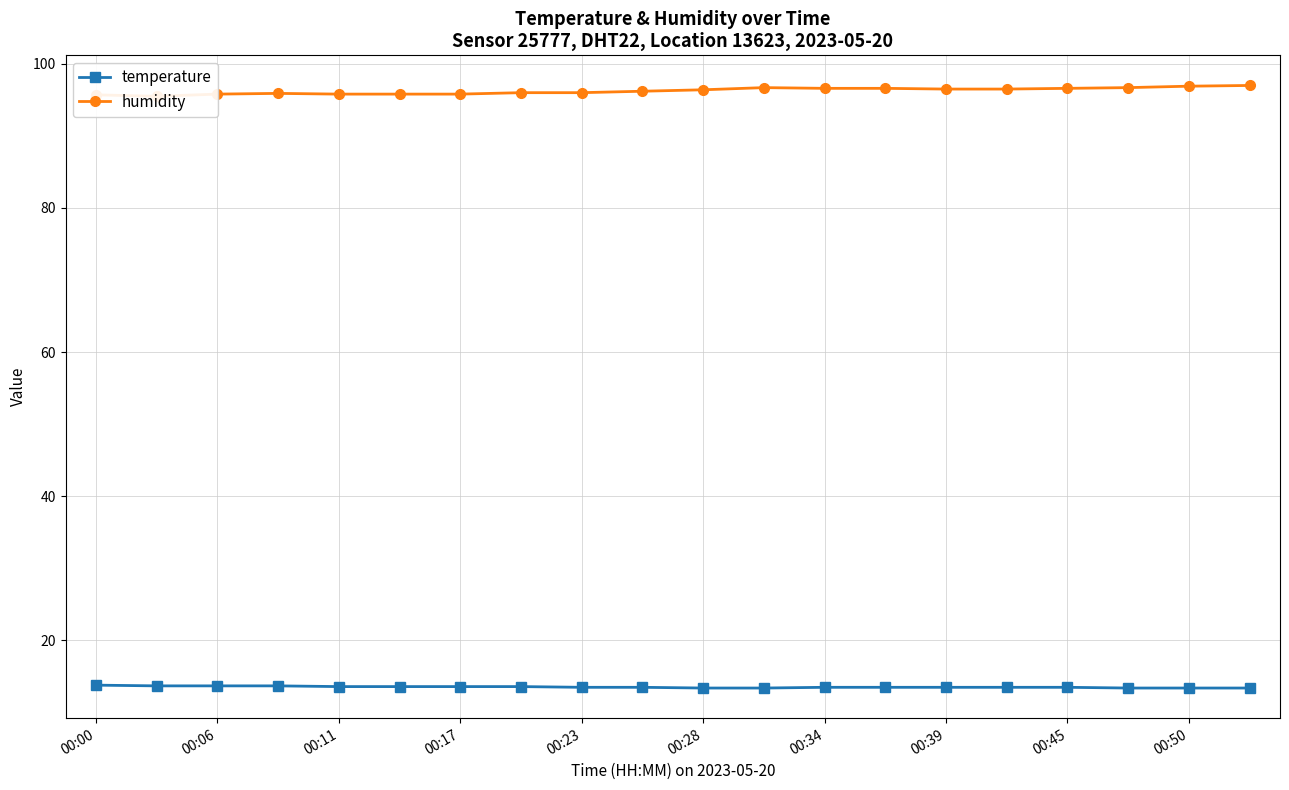

List the series in order of their overall mean, highest first.

humidity, temperature